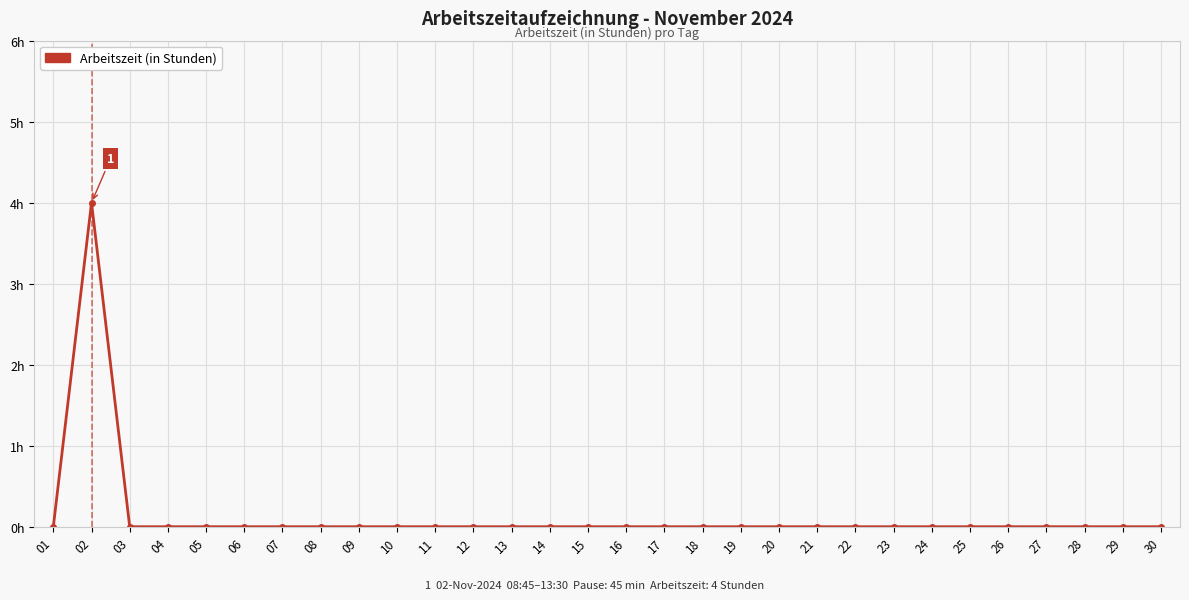

Reading right to left, list all the values displayed in this chart.

30=0	29=0	28=0	27=0	26=0	25=0	24=0	23=0	22=0	21=0	20=0	19=0	18=0	17=0	16=0	15=0	14=0	13=0	12=0	11=0	10=0	09=0	08=0	07=0	06=0	05=0	04=0	03=0	02=4	01=0